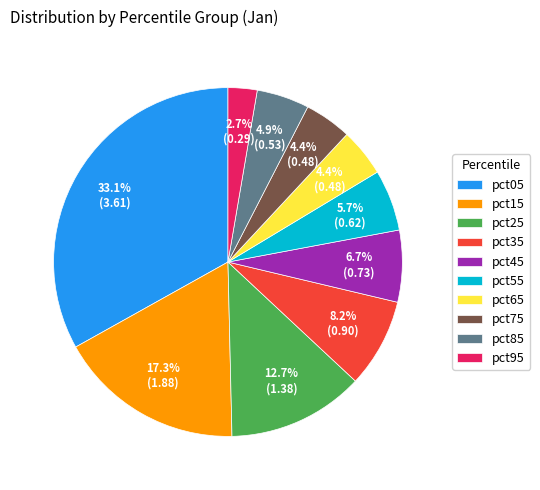

What portion of the pie excludes pct55?

94.3%